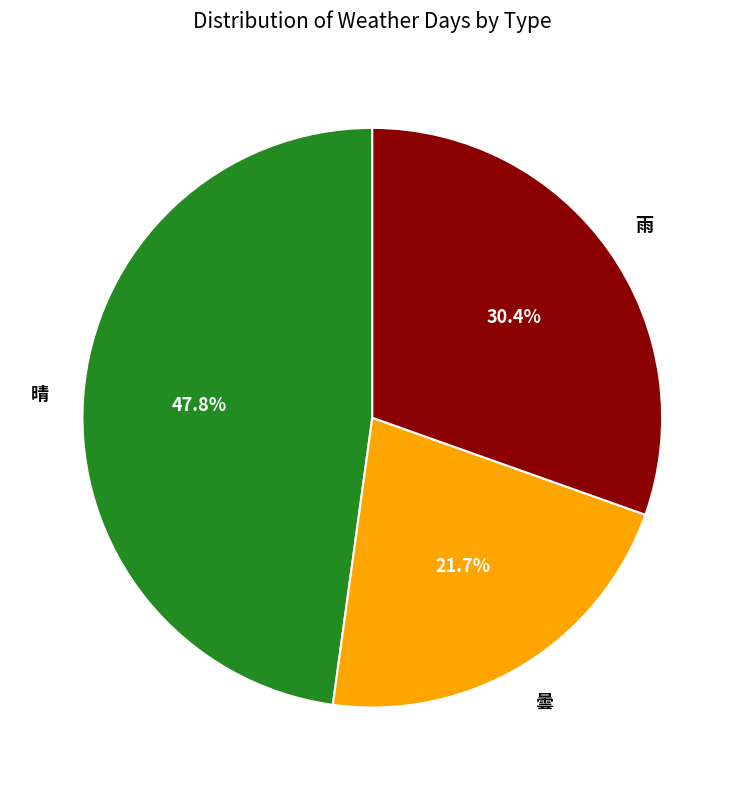

To the nearest percent, what percentage of the pie is 曇?

22%